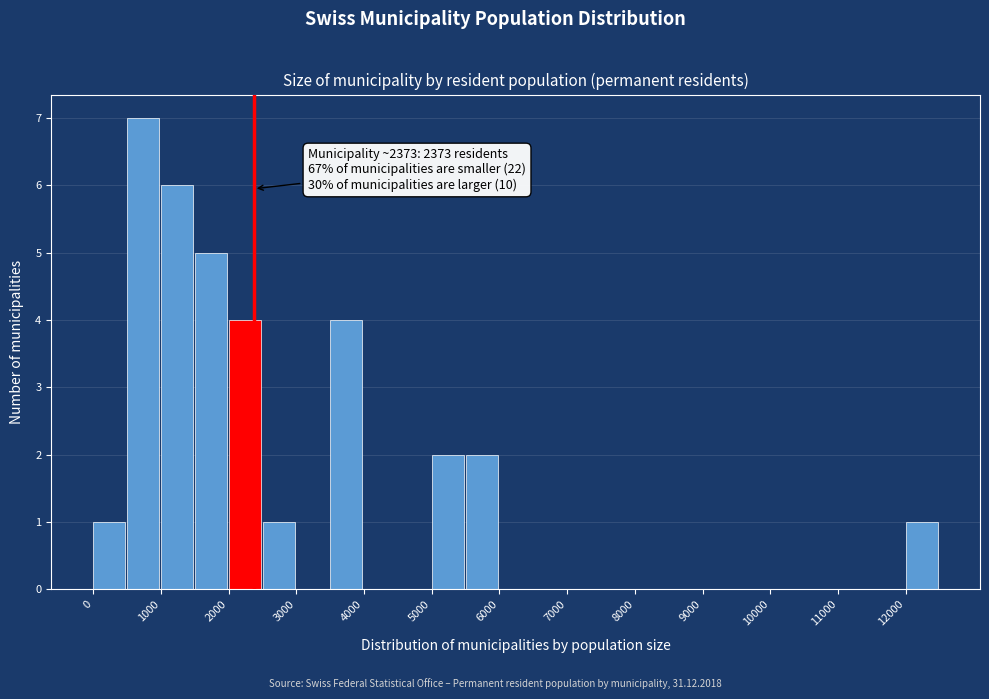

Which range on the x-axis has the tallest bar?

500 to 1000